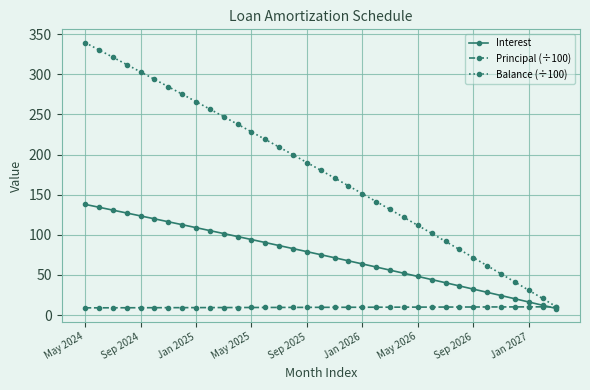

What is the sum of all Balance (÷100) values?

6248.7